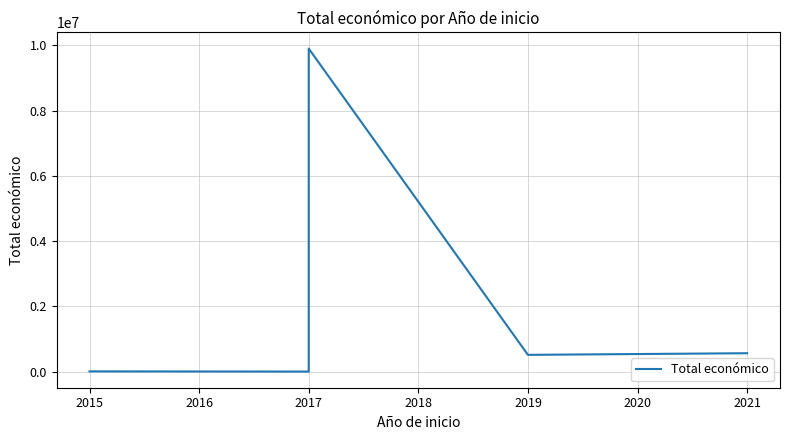

What is the sum of the values at 2017 and 2021?

573874